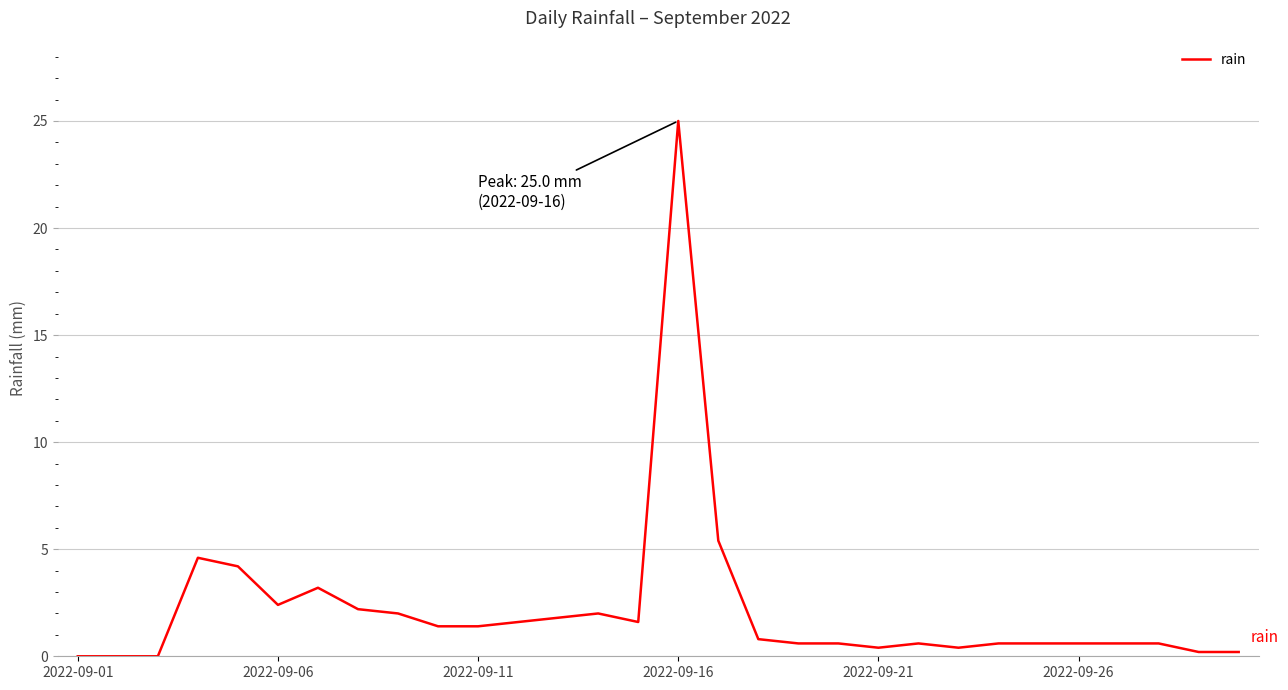

What is the greatest value displayed?

25.0